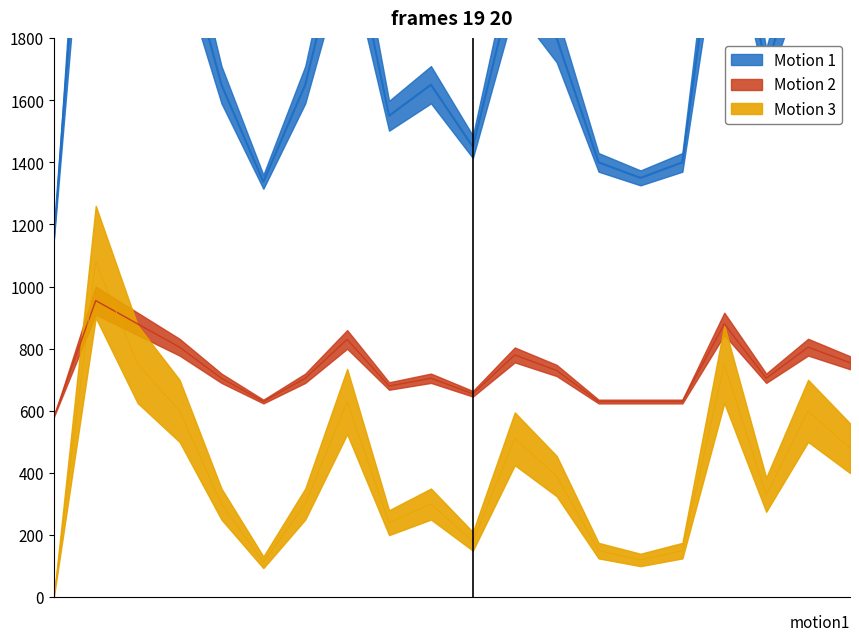

Is the value of Motion 2 at 264 greater than the value of Motion 1 at 1719?

No